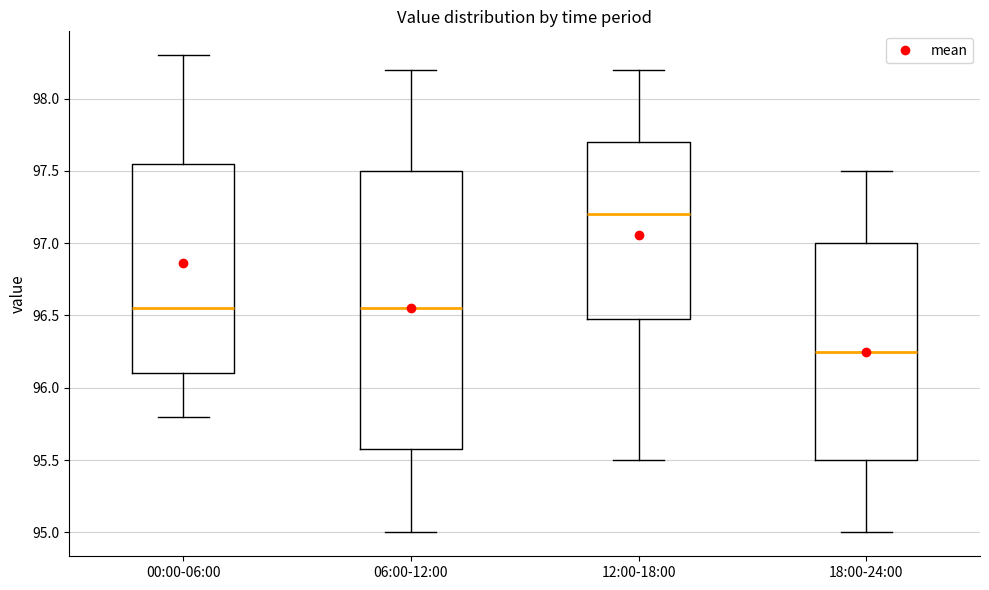

Comparing the boxes themselves (not the whiskers), which one is the tallest?

06:00-12:00